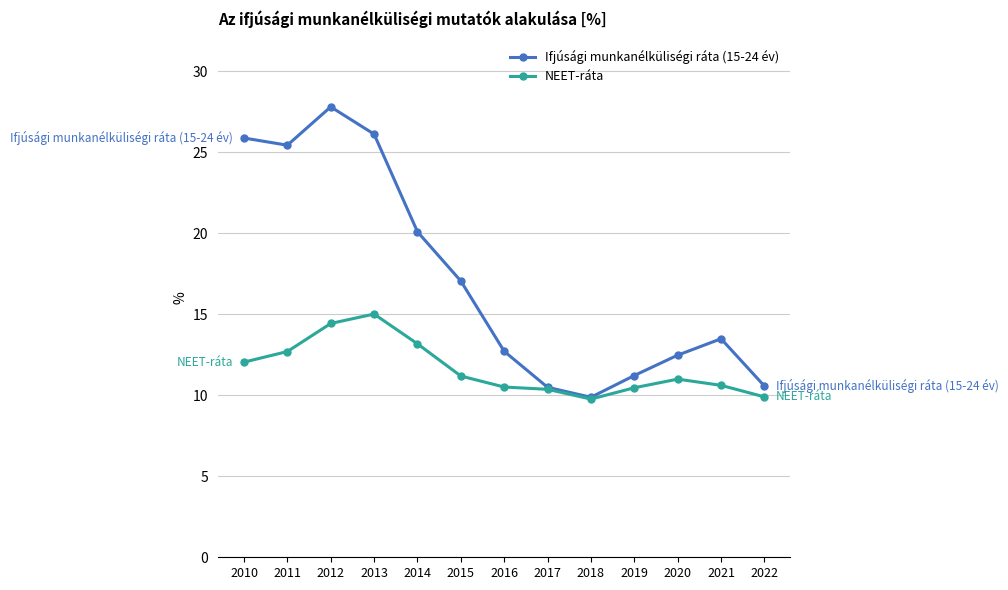

List the series in order of their overall mean, highest first.

Ifjúsági munkanélküliségi ráta (15-24 év), NEET-ráta